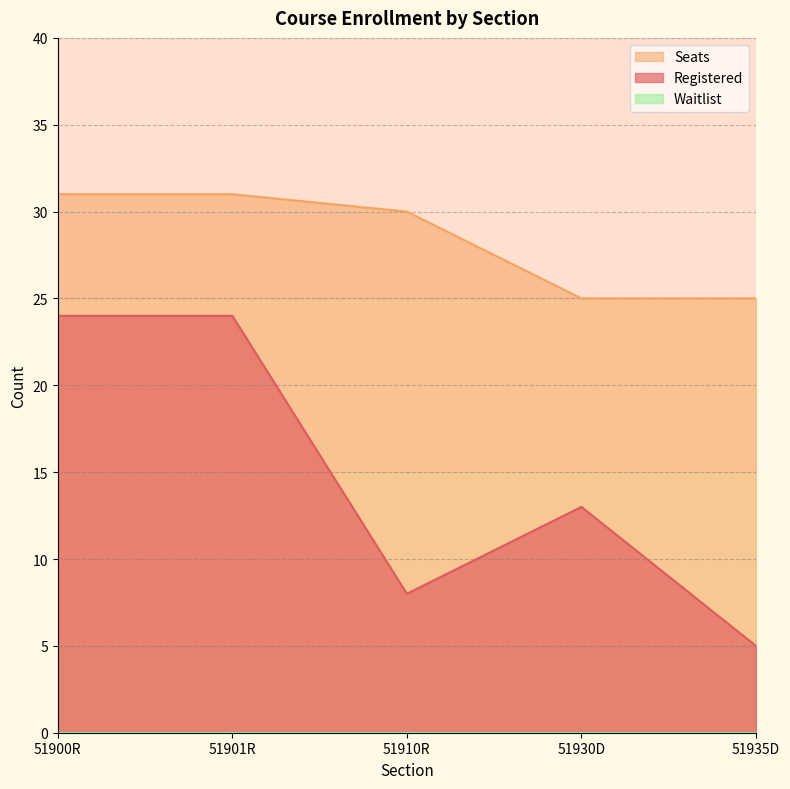

Which category has the highest value across all series?

51900R